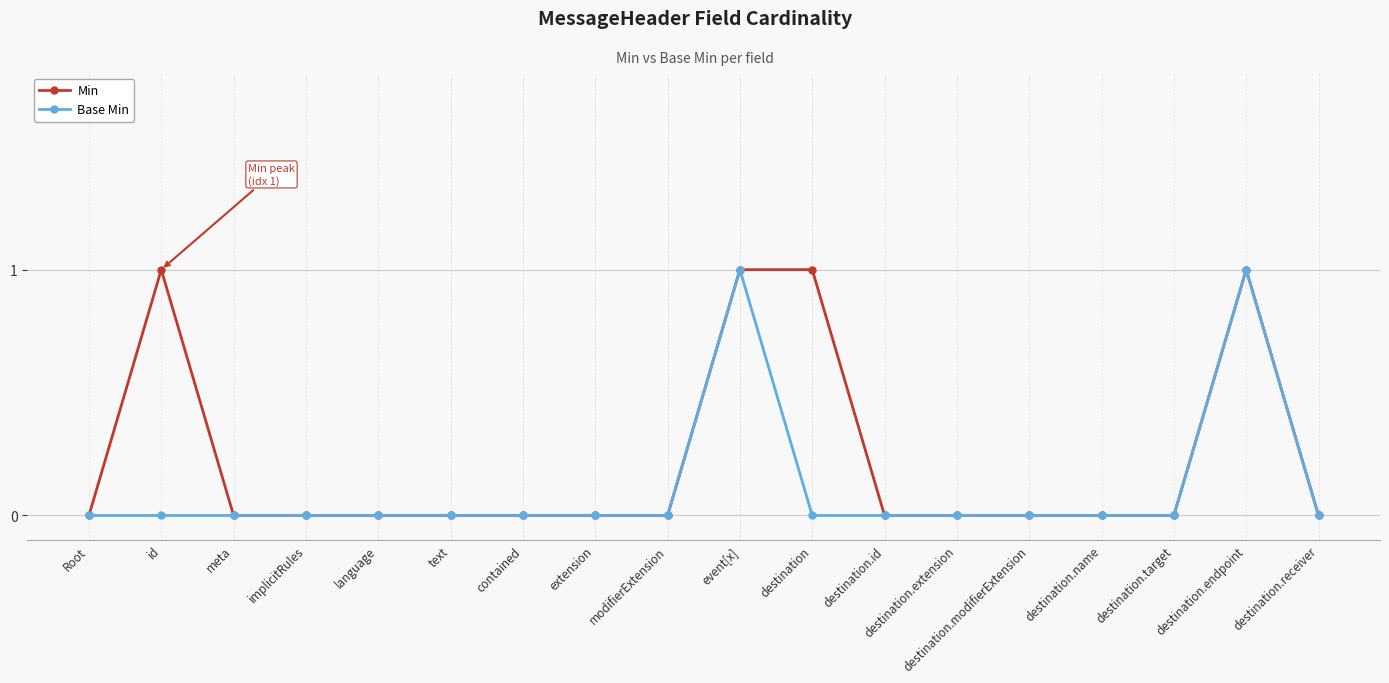

At id, list the series in order from largest to smallest.

Min, Base Min